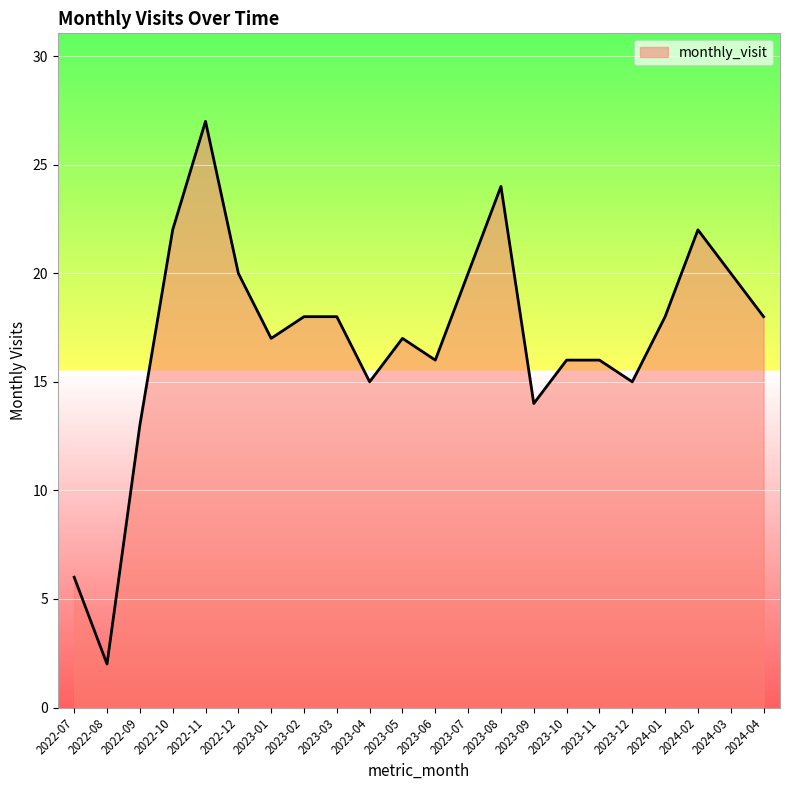

The chart shows a value of 20 at 2022-12. True or false?

True